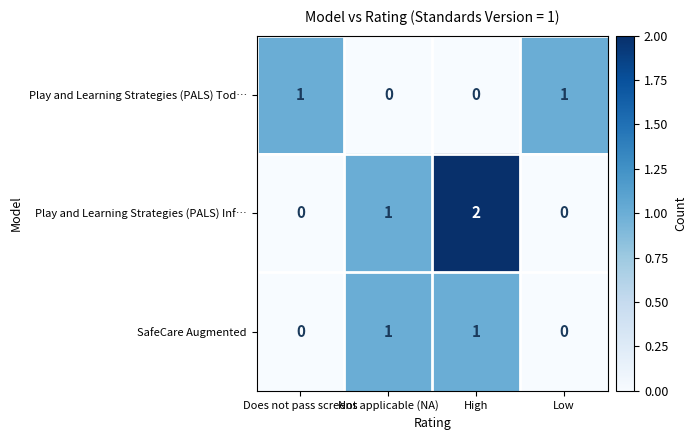

At which category does the chart reach its peak across all series?

High